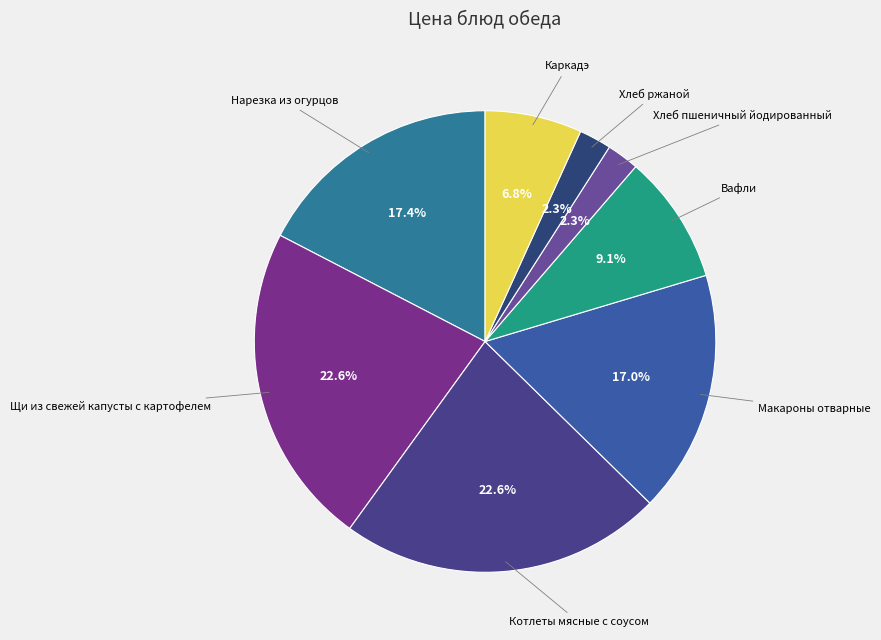

How many segments does this pie chart have?

8